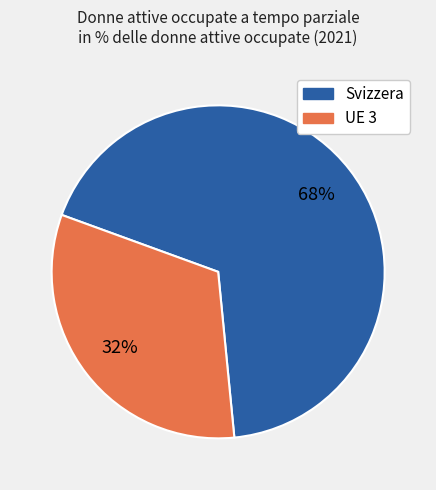

Count the number of slices in the pie.

2